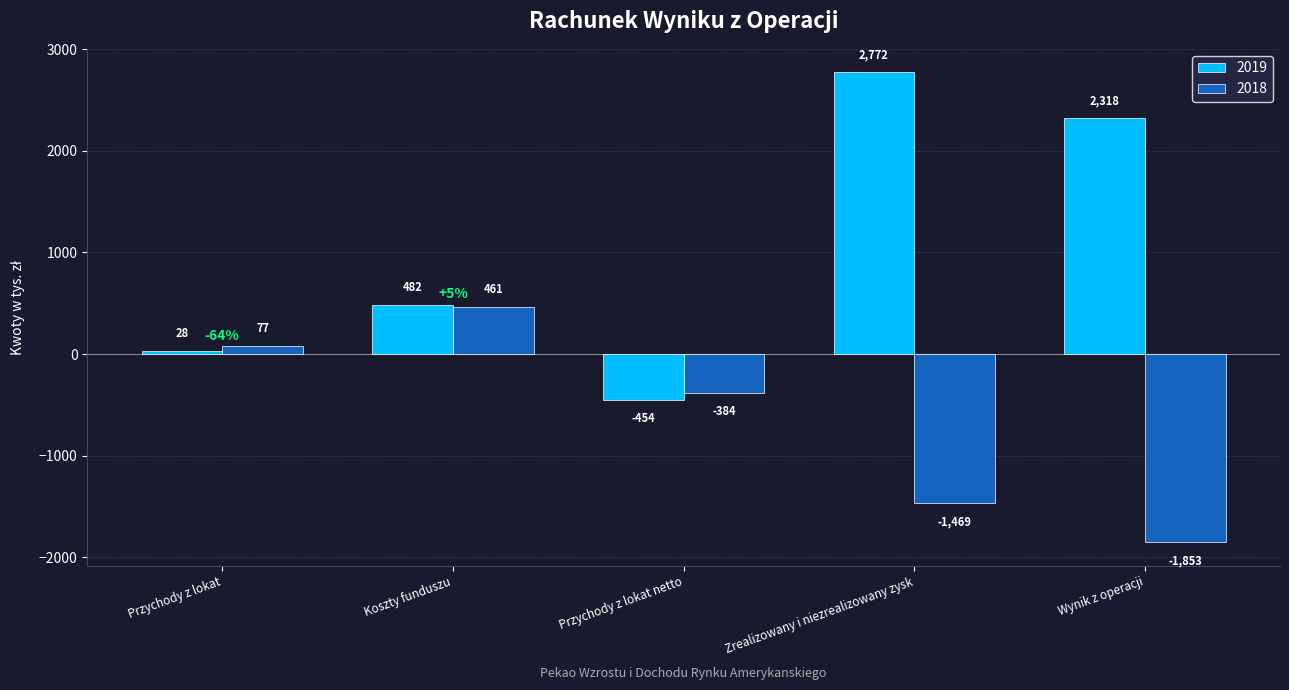

Is it true that 2019 equals -678 at Przychody z lokat netto?

False